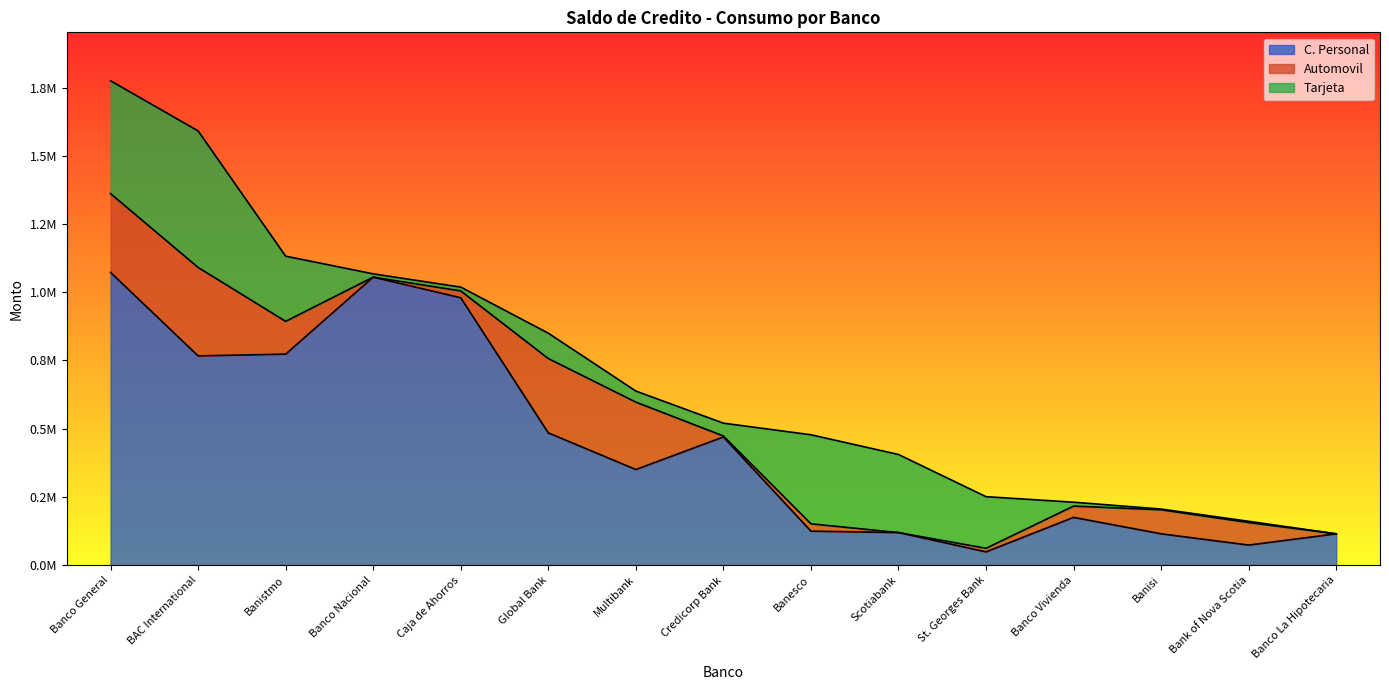

Where is the first local maximum for Tarjeta?

BAC International